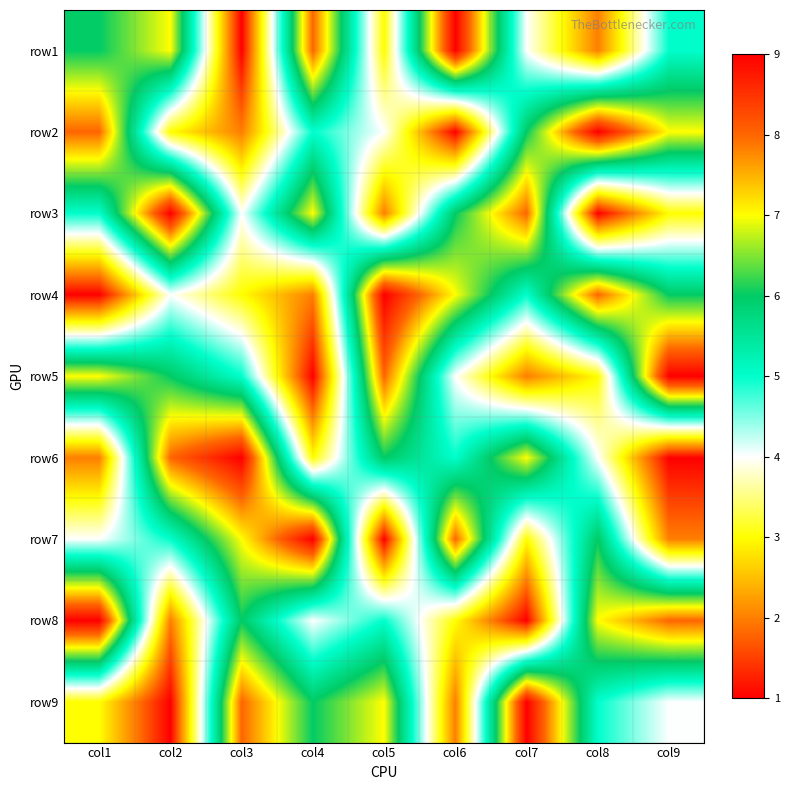

Rank the series by their maximum value, from lowest to highest.

row1, row2, row3, row4, row5, row6, row7, row8, row9